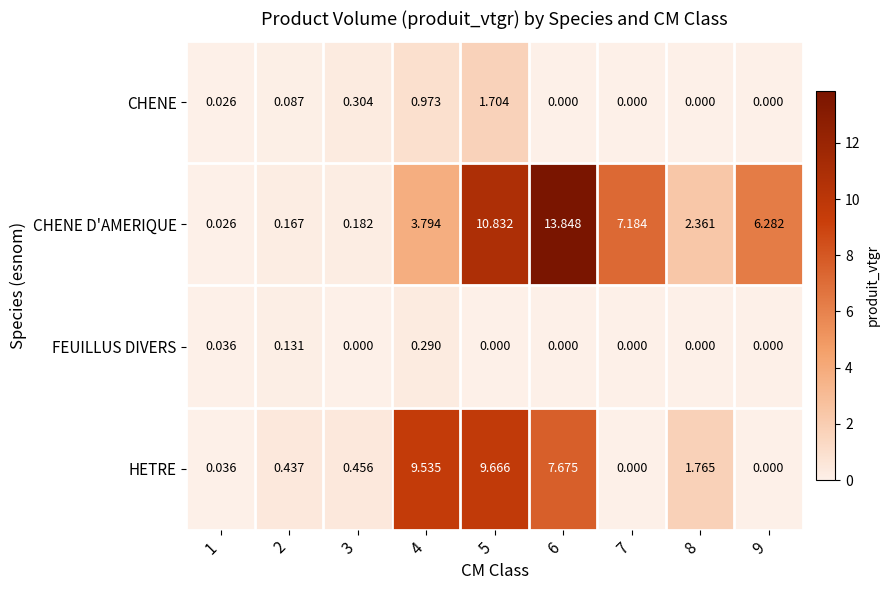

Rank the series at 3 from lowest to highest value.

FEUILLUS DIVERS, CHENE D'AMERIQUE, CHENE, HETRE